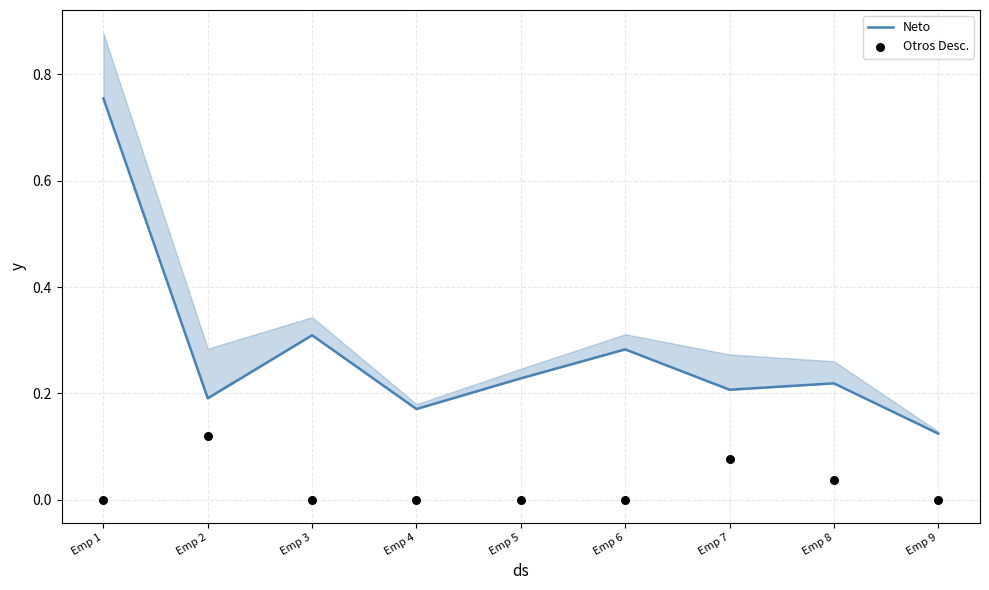

Is the value of Neto at Emp 5 greater than the value of Otros Desc. at Emp 6?

Yes